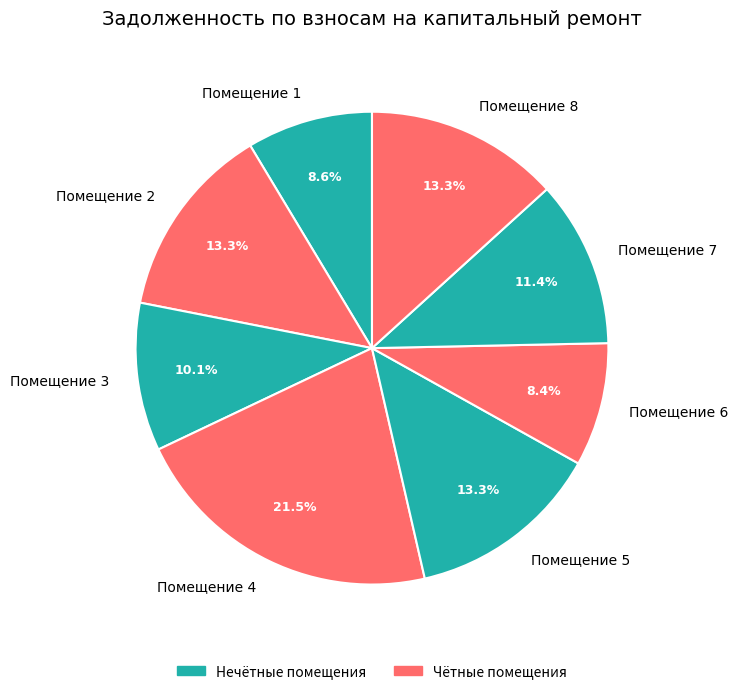

Does any single category account for the majority?

No